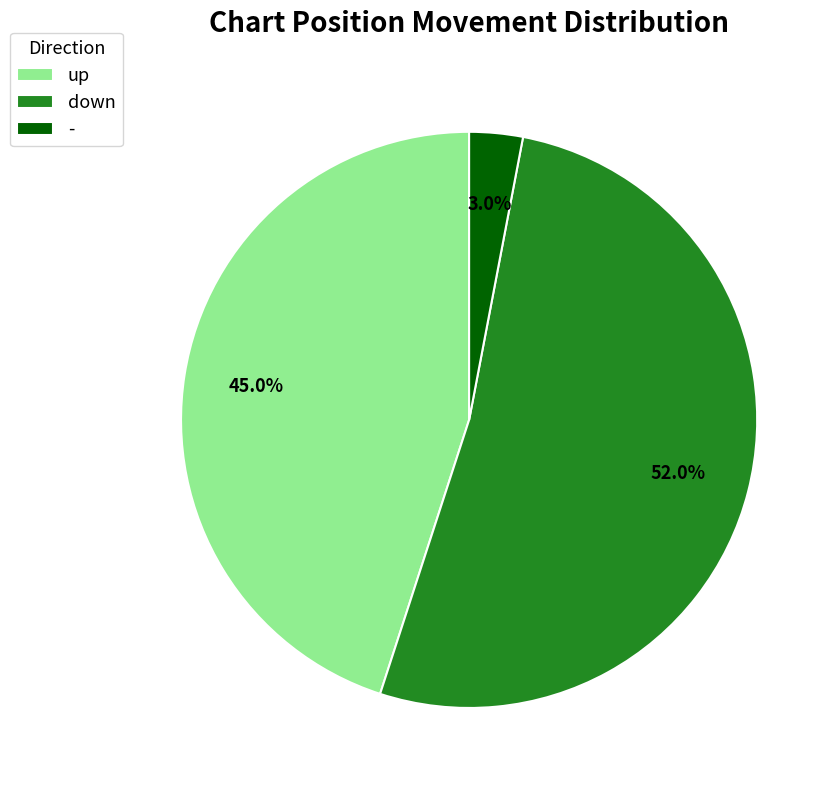

Which has a higher value, down or up?

down